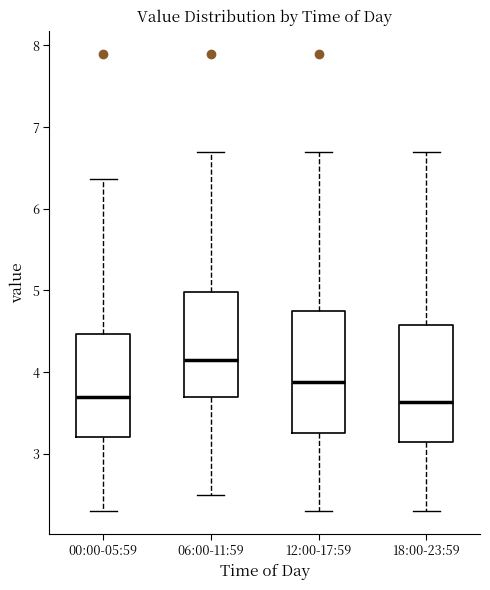

Reading left to right, read every box against the y-axis: the position of its median line, the range the box covers, and the ends of its whiskers. The values are not printed on the chart, so give them approximately, as read against the axis.

00:00-05:59: median 3.7, box 3.2 to 4.5, whiskers 2.3 to 6.4
06:00-11:59: median 4.2, box 3.7 to 5.0, whiskers 2.5 to 6.7
12:00-17:59: median 3.9, box 3.3 to 4.7, whiskers 2.3 to 6.7
18:00-23:59: median 3.6, box 3.1 to 4.6, whiskers 2.3 to 6.7